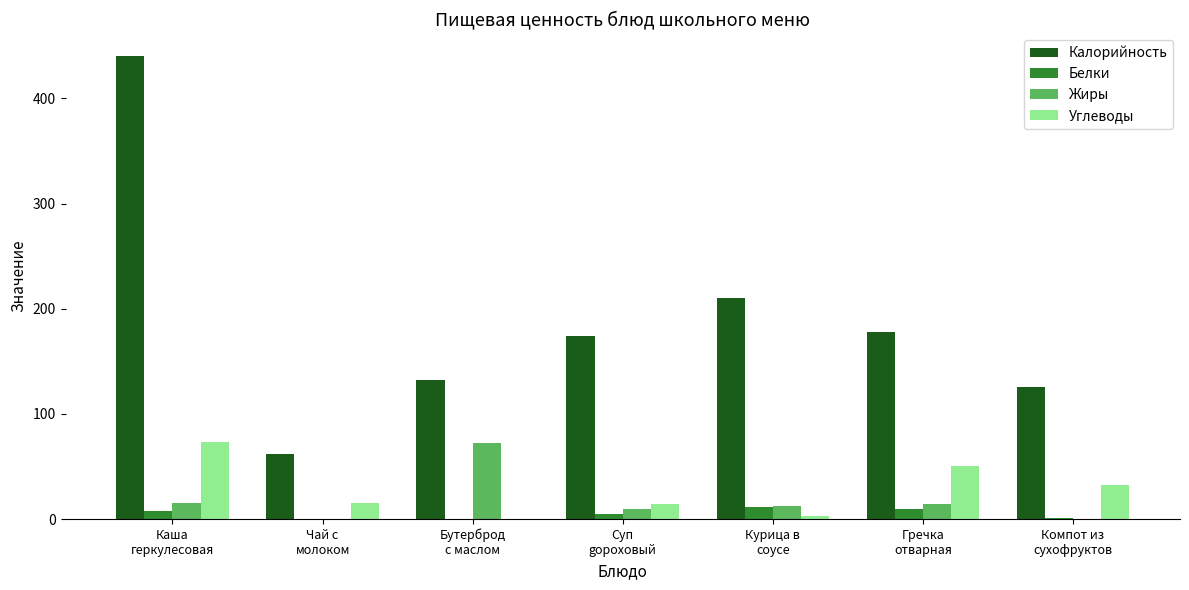

What is the maximum value for Калорийность?

440.0